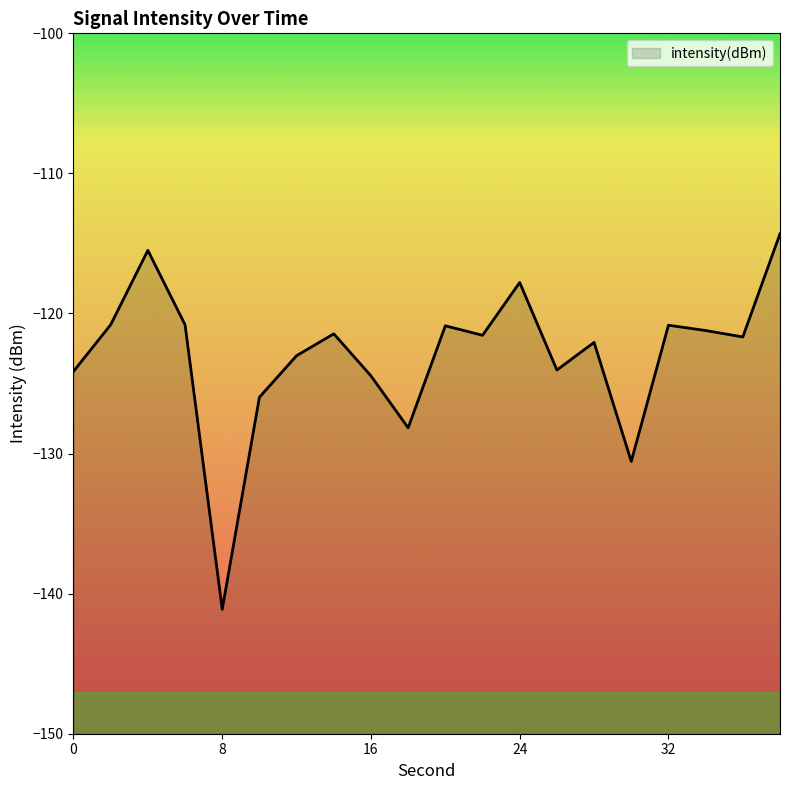

Reading left to right, extract all data points from this chart.

0=-124.1	2=-120.8	4=-115.5	6=-120.8	8=-141.1	10=-126.0	12=-123.0	14=-121.5	16=-124.5	18=-128.2	20=-120.9	22=-121.6	24=-117.8	26=-124.0	28=-122.1	30=-130.6	32=-120.8	34=-121.2	36=-121.7	38=-114.3